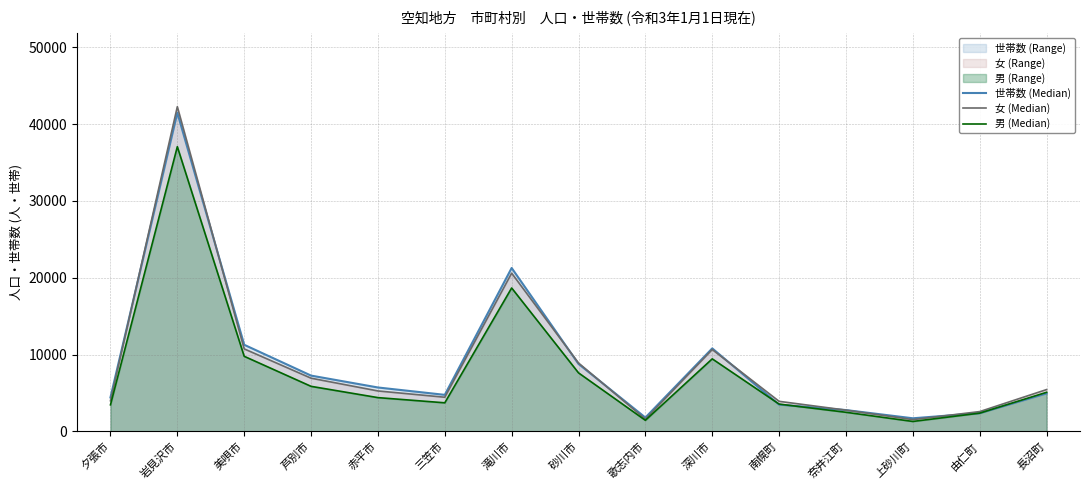

What is the average value of the 女 (Median) series?

8768